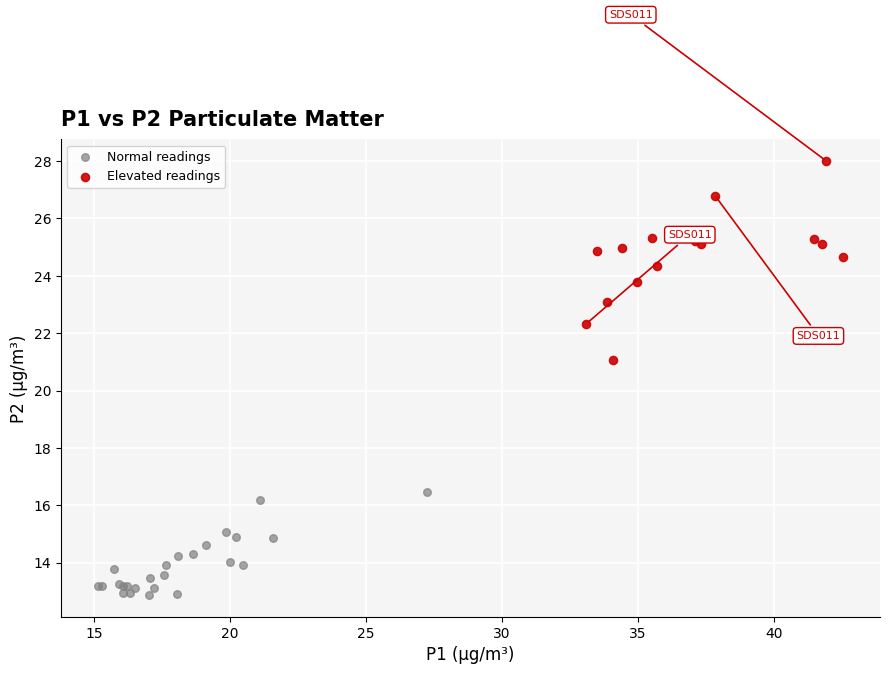

Which series reaches the minimum Y coordinate?

Normal readings